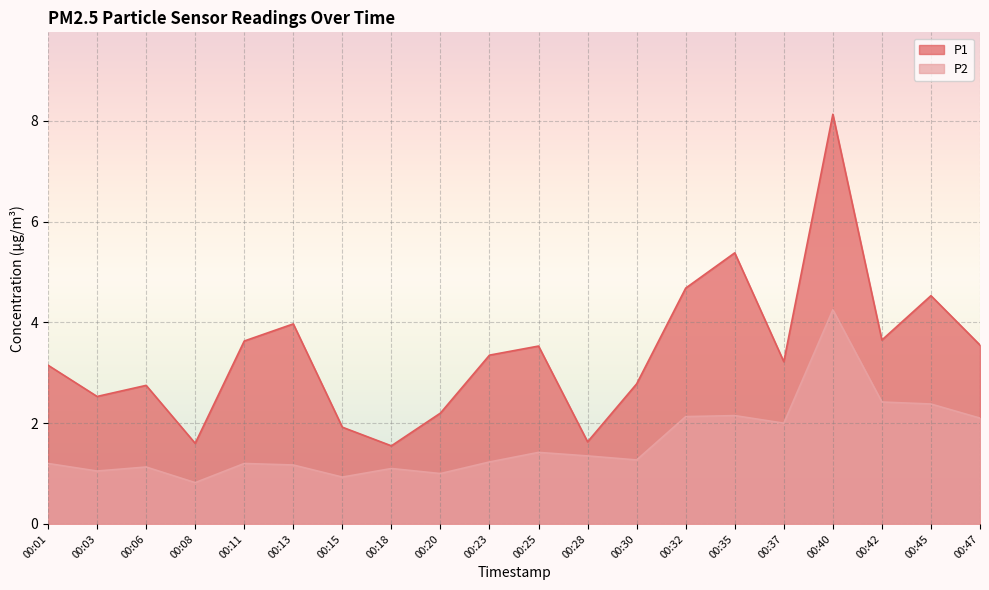

At 00:28, list the series in order from smallest to largest.

P2, P1